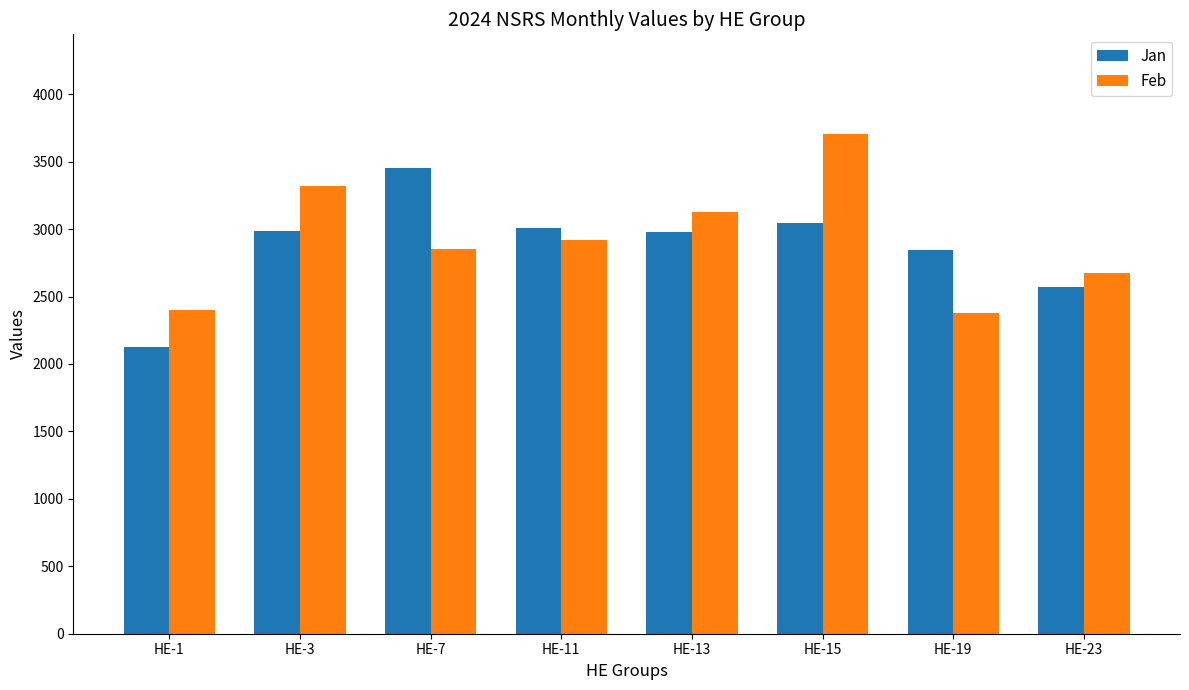

What is the sum of the Feb values at HE-13 and HE-7?

5978